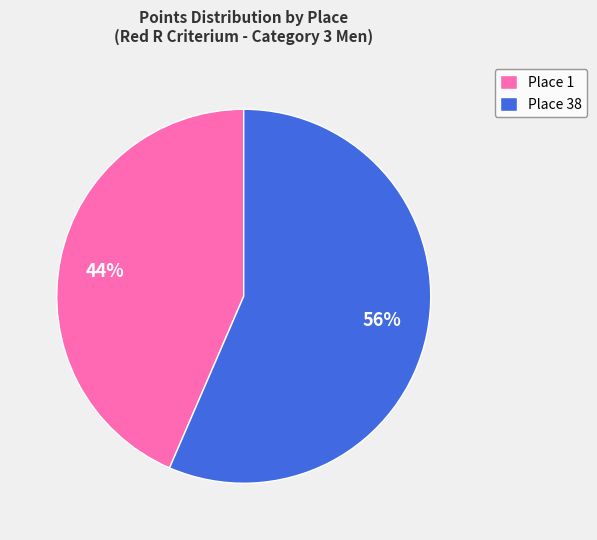

The Place 38 slice represents 68% of the pie. True or false?

False